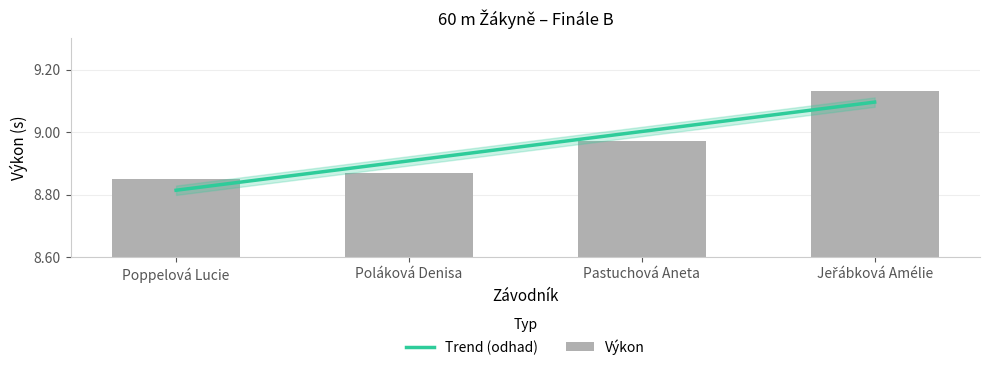

What is the maximum value shown in the chart?

9.1